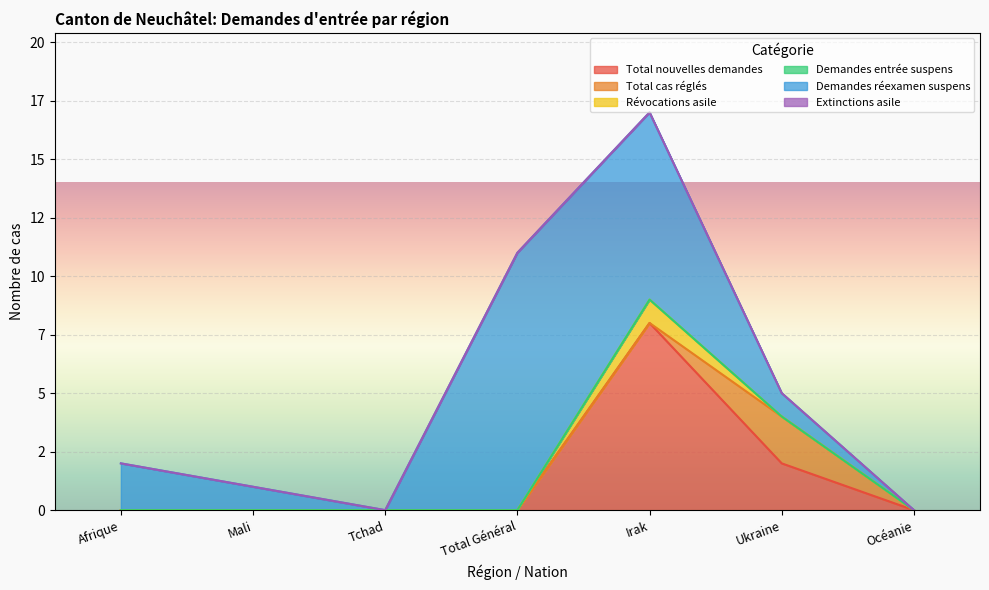

Reading left to right, what are all the values shown in this chart?

Total nouvelles demandes: 0	0	0	0	8	2	0
Total cas réglés: 0	0	0	0	0	2	0
Révocations asile: 0	0	0	0	1	0	0
Demandes entrée suspens: 0	0	0	0	0	0	0
Demandes réexamen suspens: 2	1	0	11	8	1	0
Extinctions asile: 0	0	0	0	0	0	0